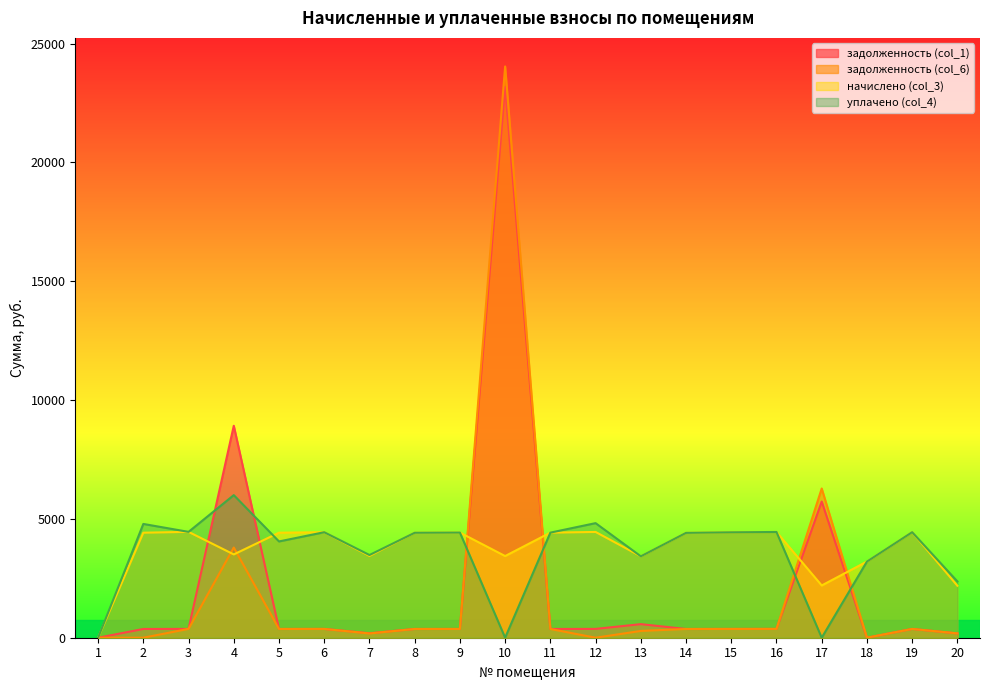

How many distinct data groups are displayed?

4